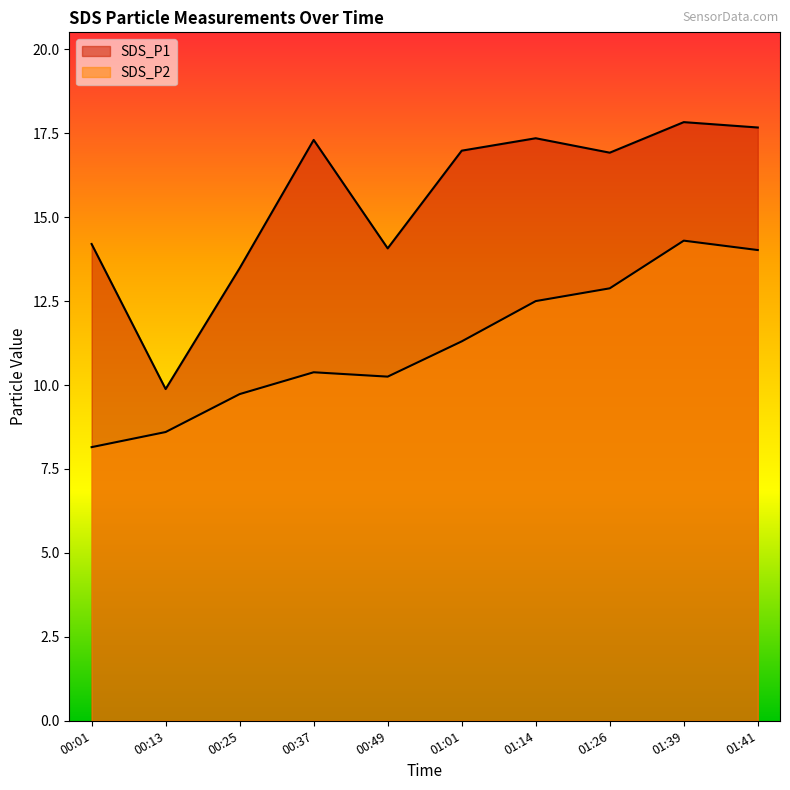

True or false: SDS_P1 and SDS_P2 intersect in this chart.

False